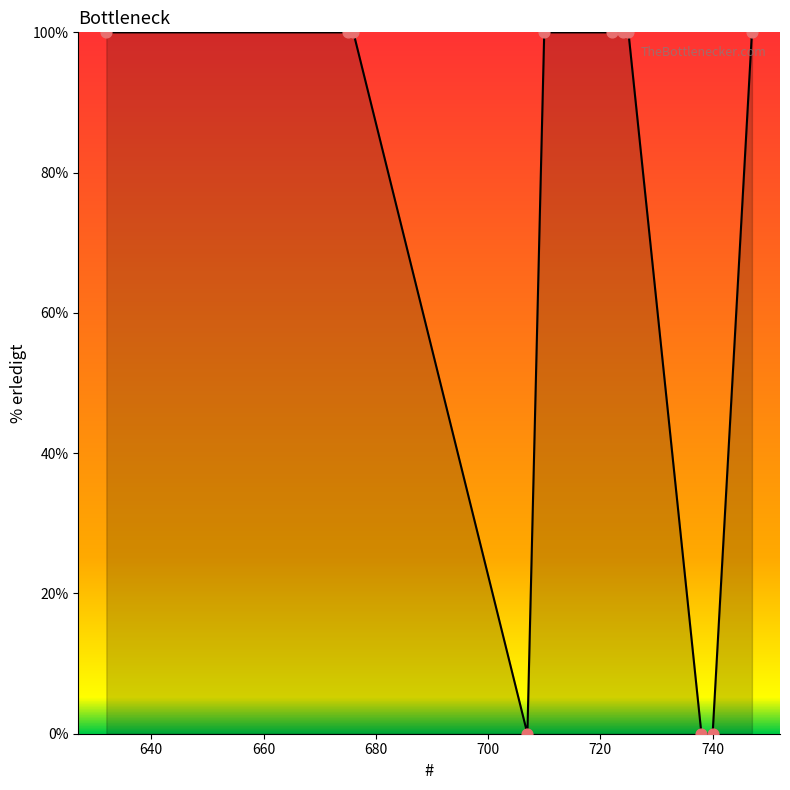

What is the difference between the maximum and minimum values?

100